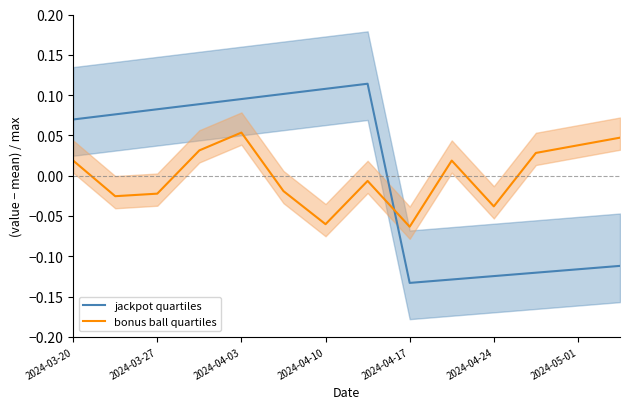

How many times do jackpot quartiles and bonus ball quartiles cross each other?

1